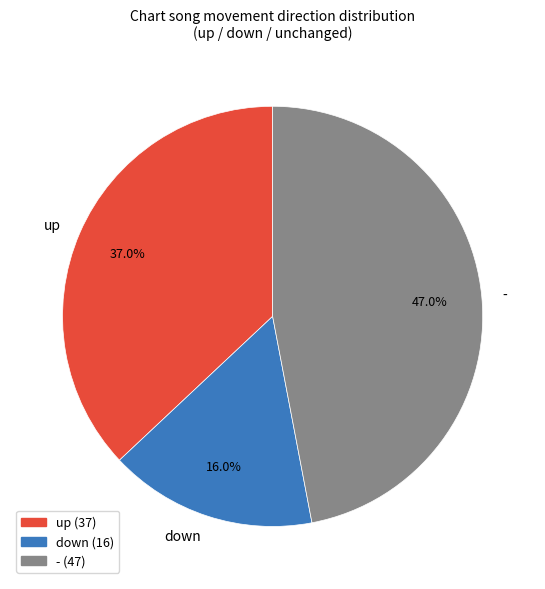

Is it true that down is 31% of the pie?

False